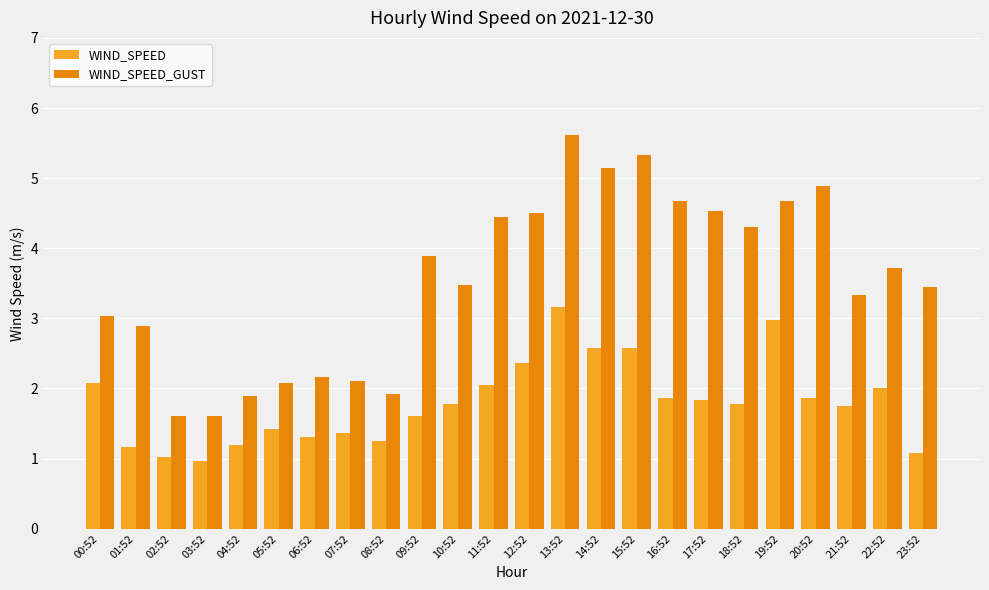

At which category is the sum across all series the highest?

13:52